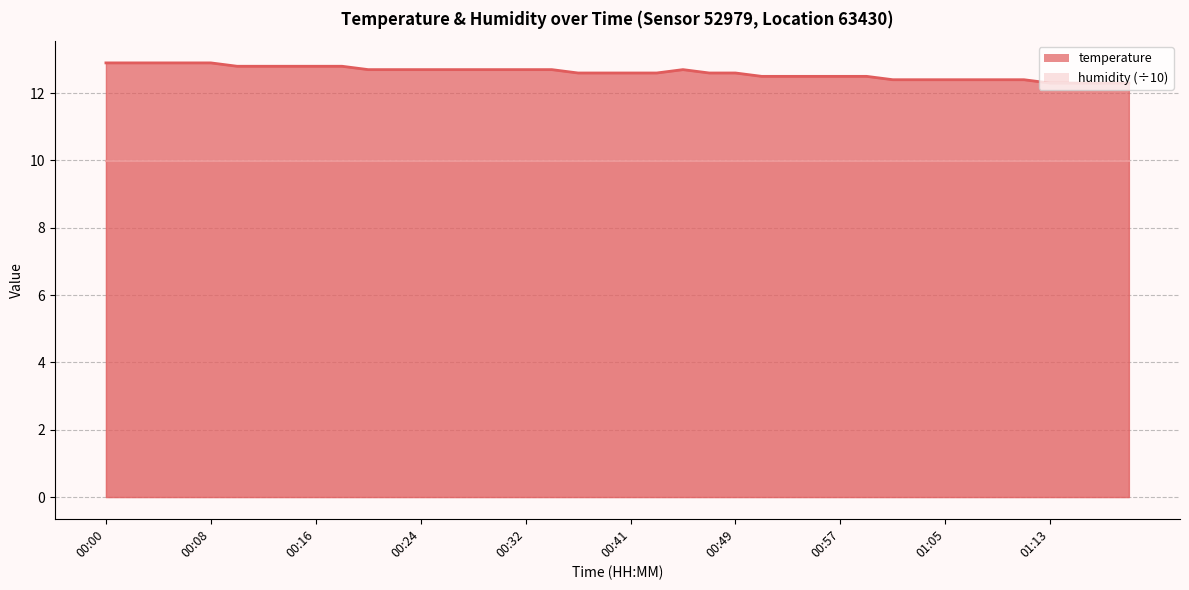

What is the sum of the values at 00:55 and 00:49?

25.1